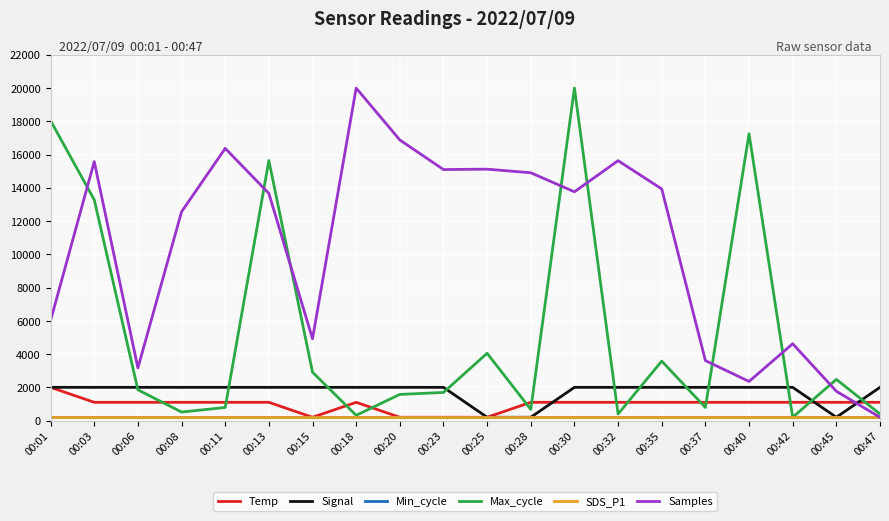

At how many categories does at least one series exceed 17819?

3